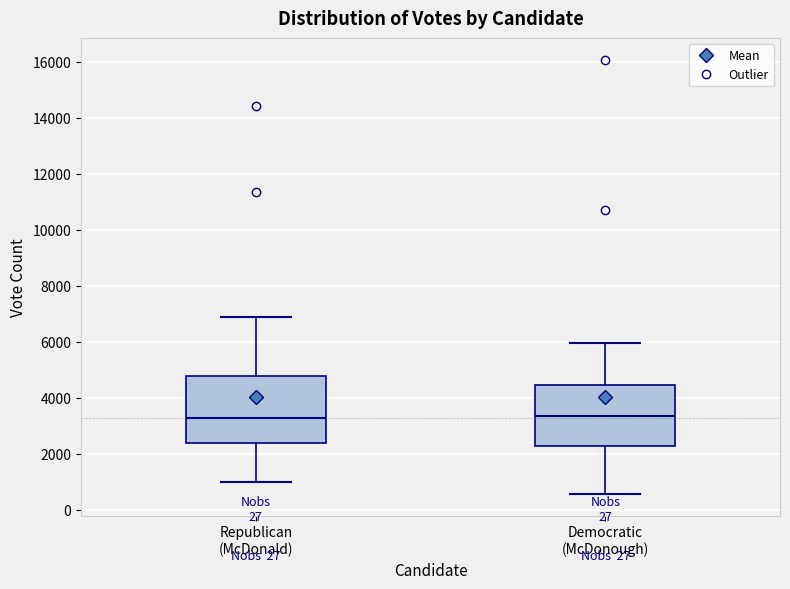

Which box is the tallest, from its lower edge to its upper edge?

Republican (McDonald)